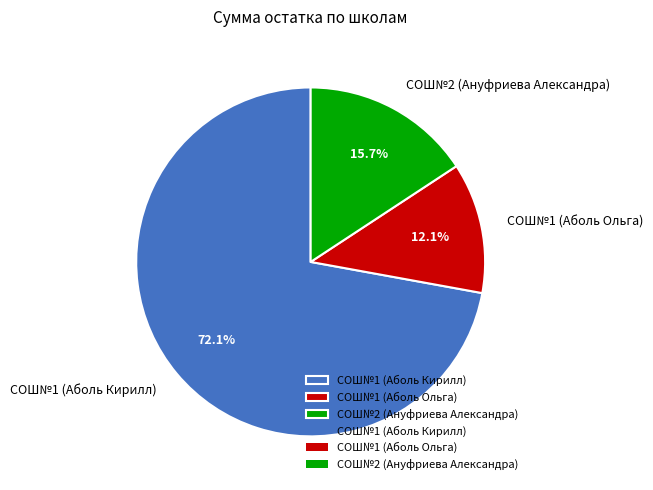

What portion of the pie excludes СОШ№2 (Ануфриева Александра)?

84.3%